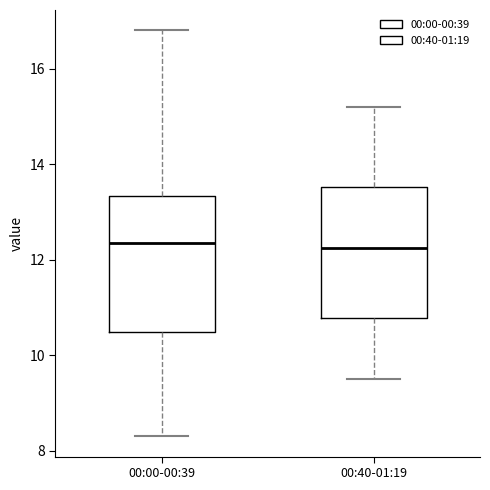

Reading left to right, read every box against the y-axis: the position of its median line, the range the box covers, and the ends of its whiskers. The values are not printed on the chart, so give them approximately, as read against the axis.

00:00-00:39: median 12.4, box 10.4 to 13.4, whiskers 8.4 to 16.8
00:40-01:19: median 12.2, box 10.8 to 13.6, whiskers 9.6 to 15.2